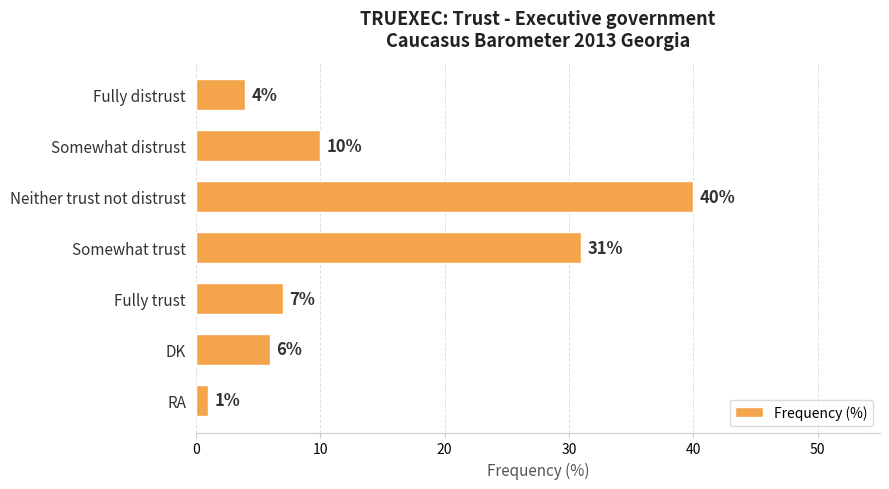

Reading top to bottom, list all the values displayed in this chart.

4	10	40	31	7	6	1